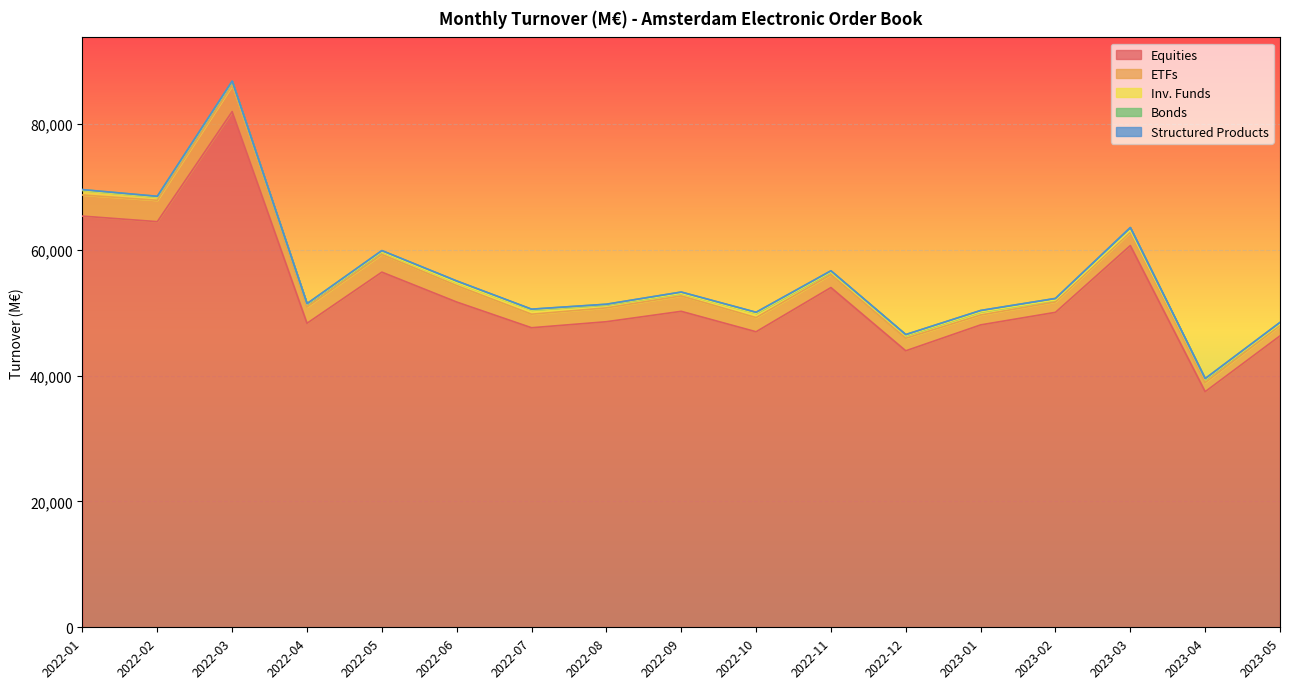

What is the label of the 2nd point from the left?

2022-02